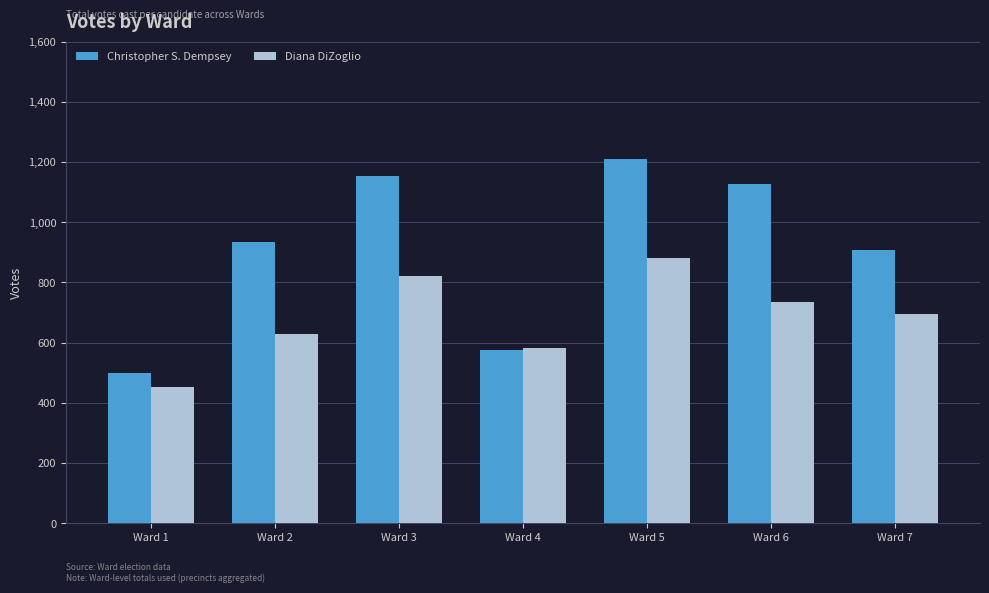

Reading left to right, list all the values displayed in this chart.

Christopher S. Dempsey: Ward 1=500	Ward 2=935	Ward 3=1154	Ward 4=576	Ward 5=1210	Ward 6=1126	Ward 7=909
Diana DiZoglio: Ward 1=452	Ward 2=629	Ward 3=822	Ward 4=582	Ward 5=880	Ward 6=735	Ward 7=694